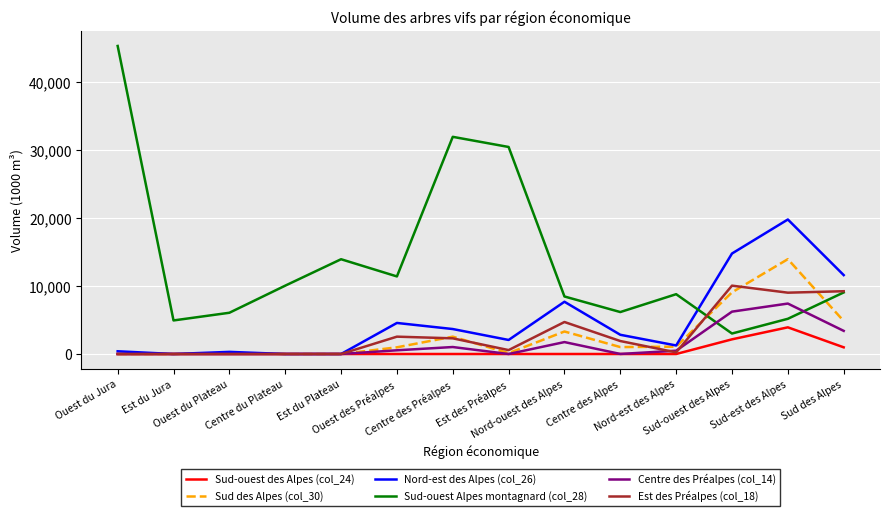

What are all the series names shown in the legend?

Sud-ouest des Alpes (col_24), Sud des Alpes (col_30), Nord-est des Alpes (col_26), Sud-ouest Alpes montagnard (col_28), Centre des Préalpes (col_14), Est des Préalpes (col_18)